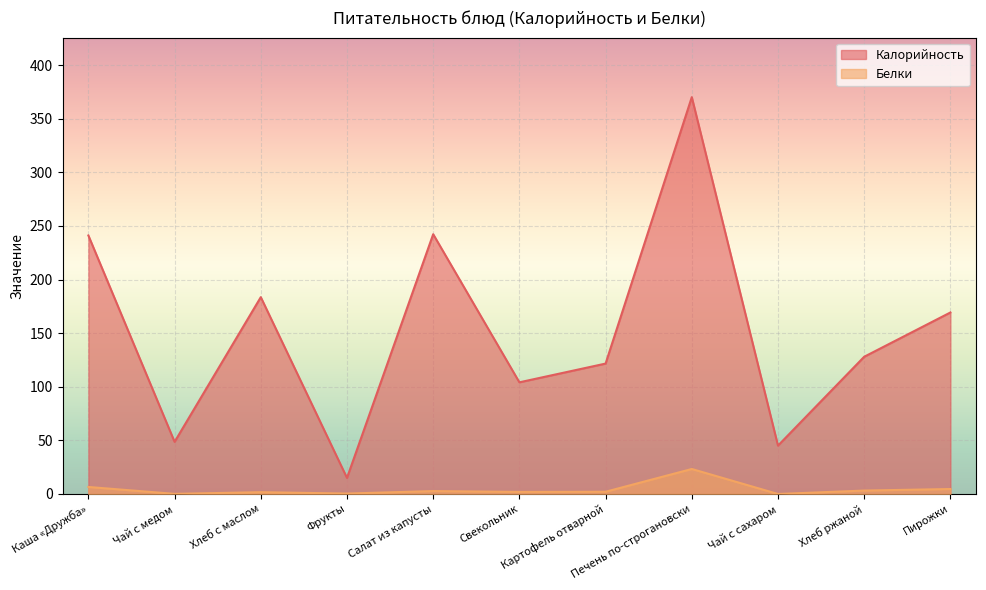

The value of Калорийность at Салат из капусты is 100.9. True or false?

False